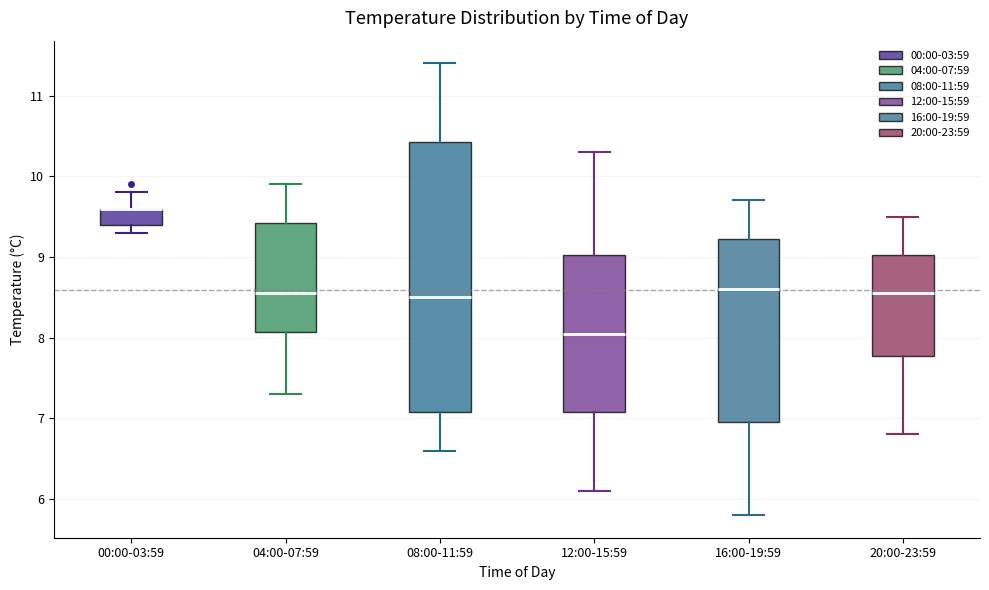

Reading left to right, read every box against the y-axis: the position of its median line, the range the box covers, and the ends of its whiskers. The values are not printed on the chart, so give them approximately, as read against the axis.

00:00-03:59: median 9.6 (drawn on the box's upper edge), box 9.4 to 9.6, whiskers 9.3 to 9.8
04:00-07:59: median 8.6, box 8.1 to 9.4, whiskers 7.3 to 9.9
08:00-11:59: median 8.5, box 7.1 to 10.4, whiskers 6.6 to 11.4
12:00-15:59: median 8.1, box 7.1 to 9.0, whiskers 6.1 to 10.3
16:00-19:59: median 8.6, box 7.0 to 9.2, whiskers 5.8 to 9.7
20:00-23:59: median 8.6, box 7.8 to 9.0, whiskers 6.8 to 9.5